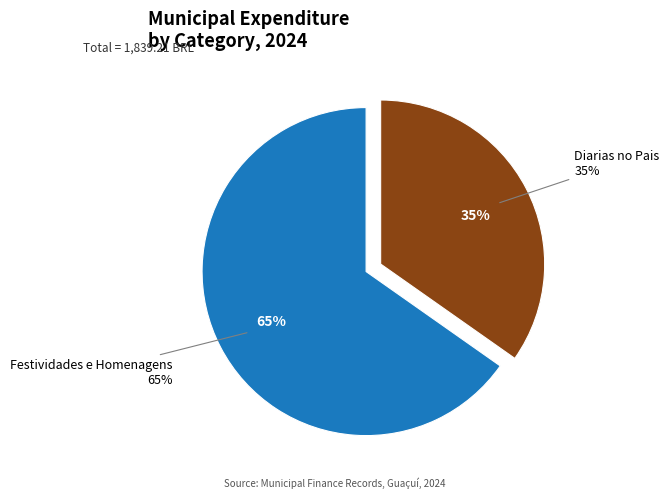

To the nearest percent, what is the difference between the largest and smallest slice percentages?

30%